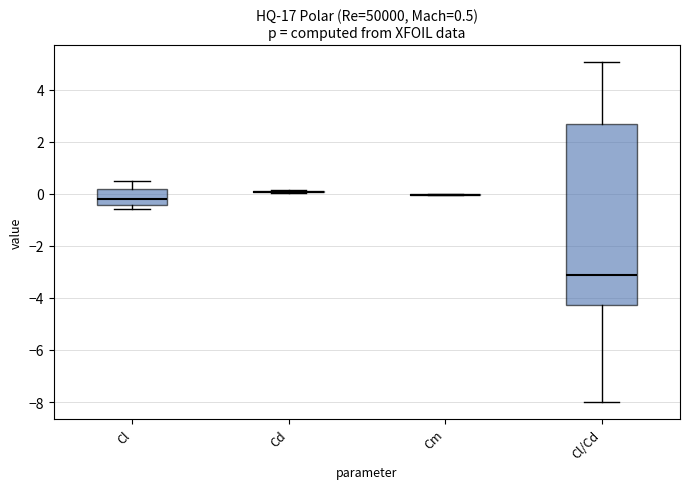

Comparing the boxes themselves (not the whiskers), which one is the tallest?

Cl/Cd